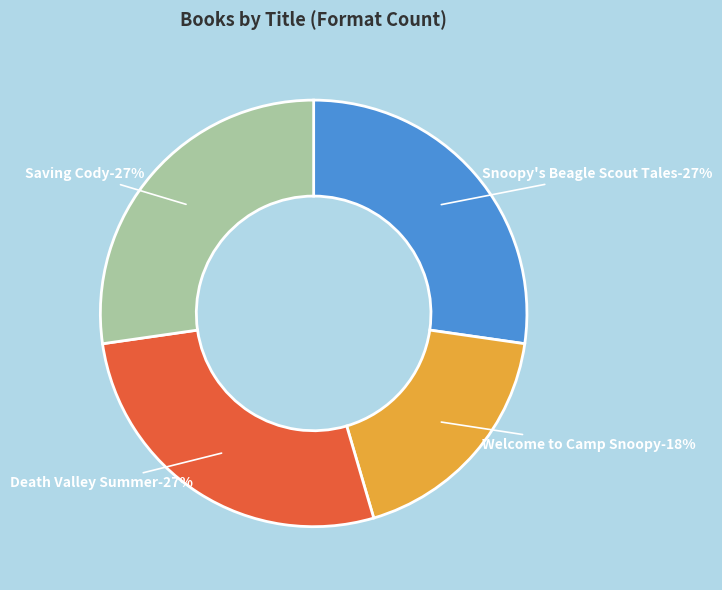

The Death Valley Summer slice represents 16% of the pie. True or false?

False